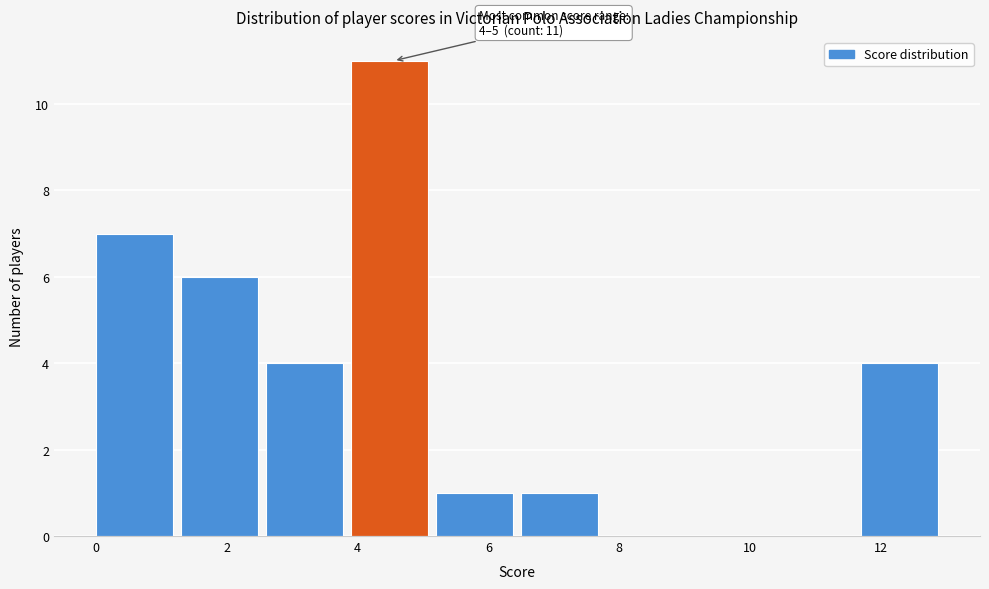

Over which range of the x-axis is the bar tallest?

3.9 to 5.2